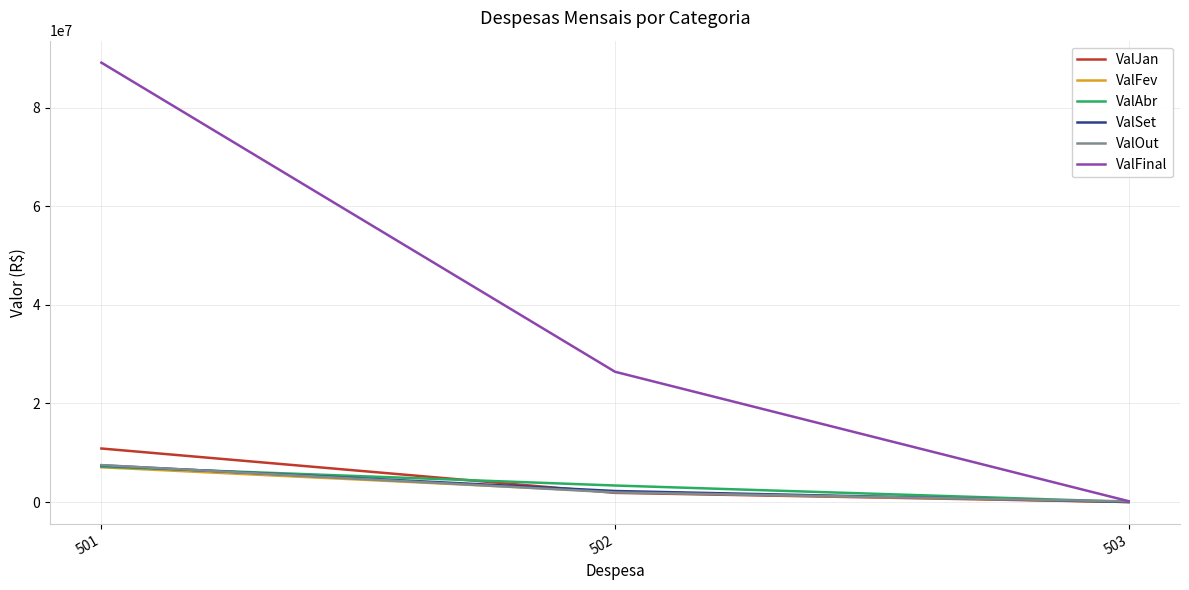

At which category does the chart reach its peak across all series?

501